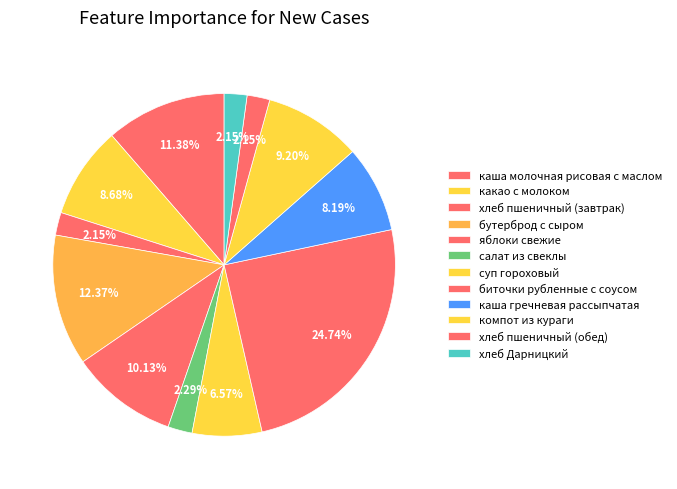

How many slices are in this pie chart?

12